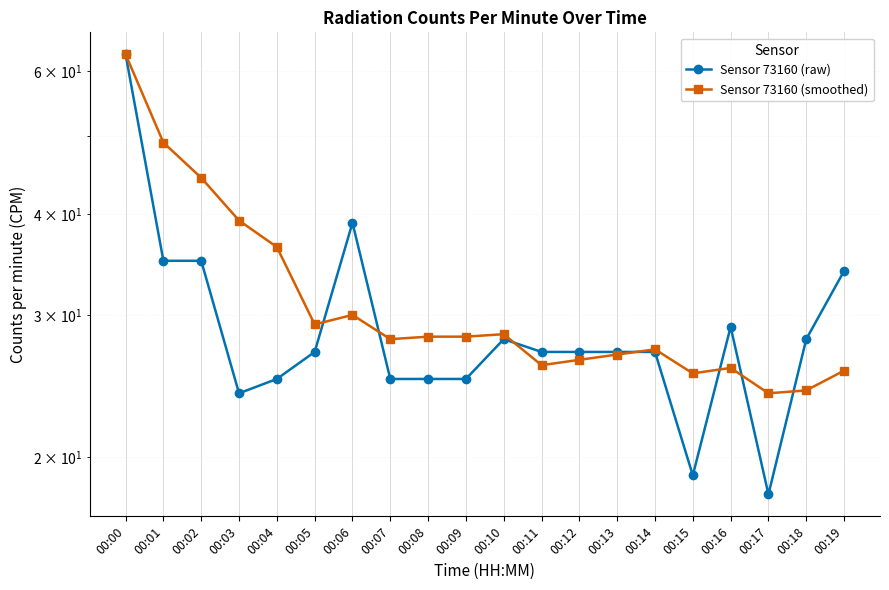

How many intersections are there between Sensor 73160 (smoothed) and Sensor 73160 (raw)?

7